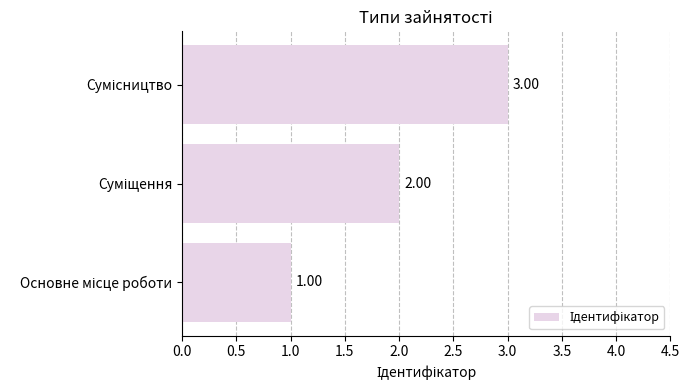

What is the sum of all values?

6